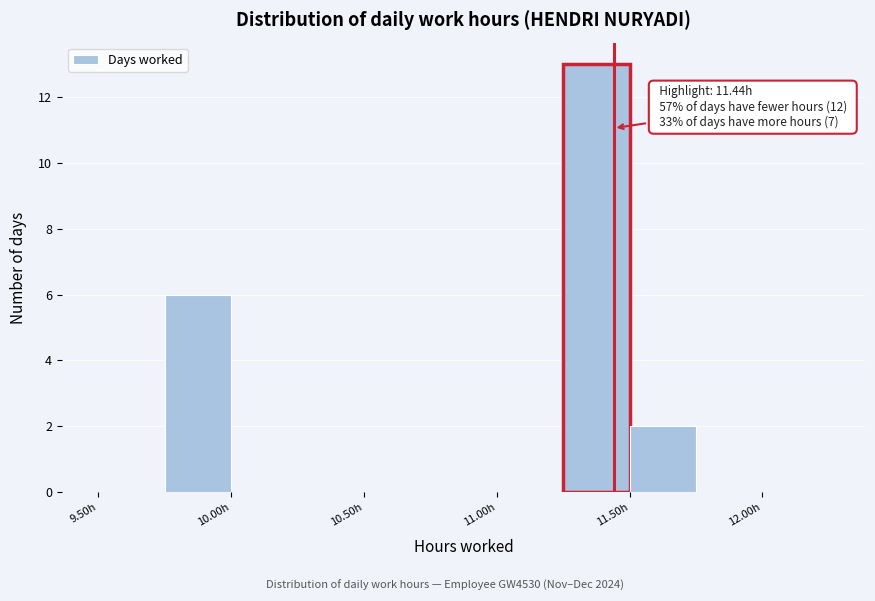

Which range on the x-axis has the tallest bar?

11.25 to 11.50